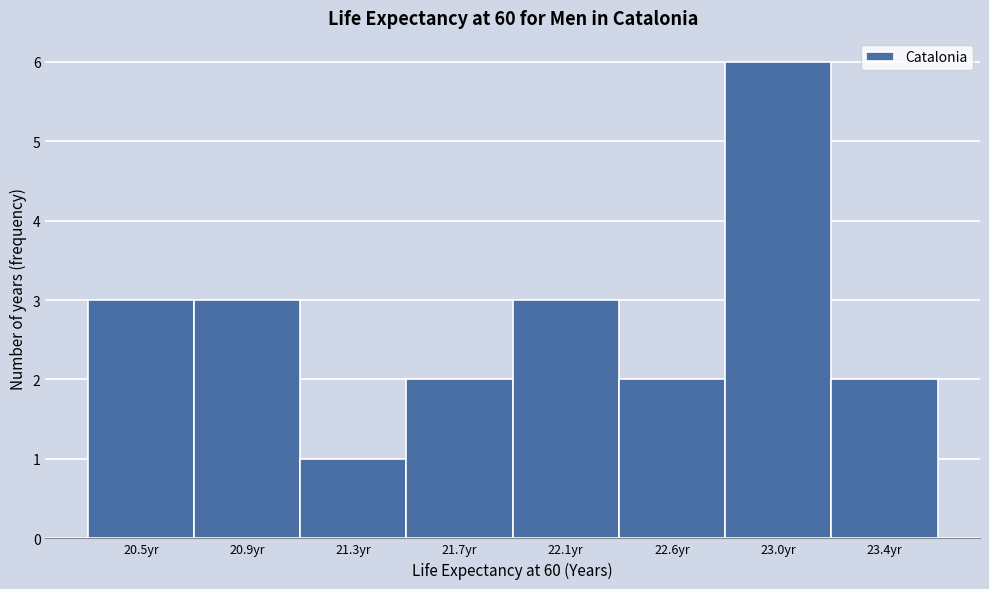

Reading right to left, what are all the values shown in this chart?

2	6	2	3	2	1	3	3